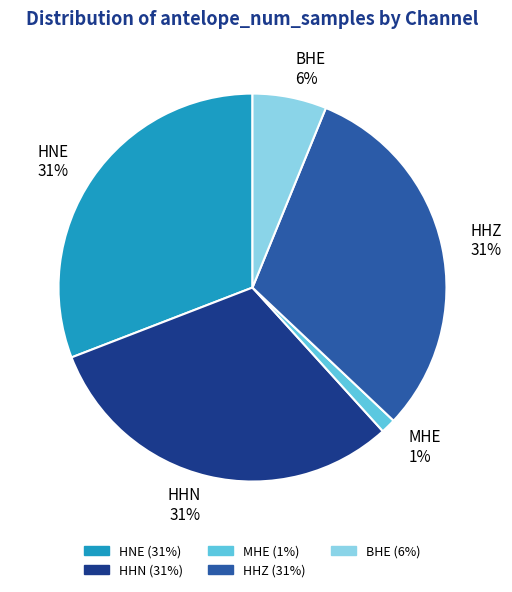

To the nearest percent, what is the average slice percentage?

20%